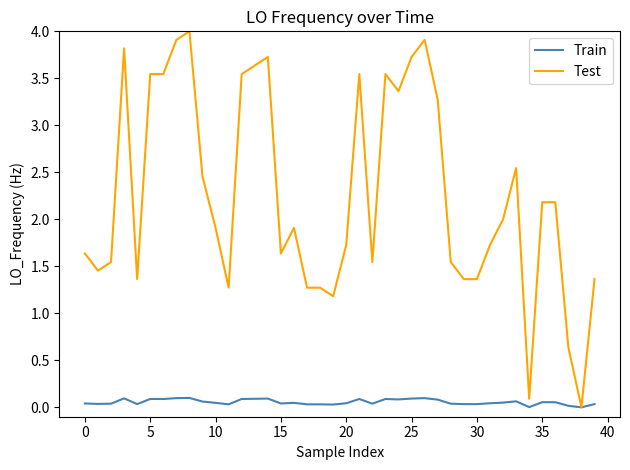

Which series has the largest total across all categories?

Test